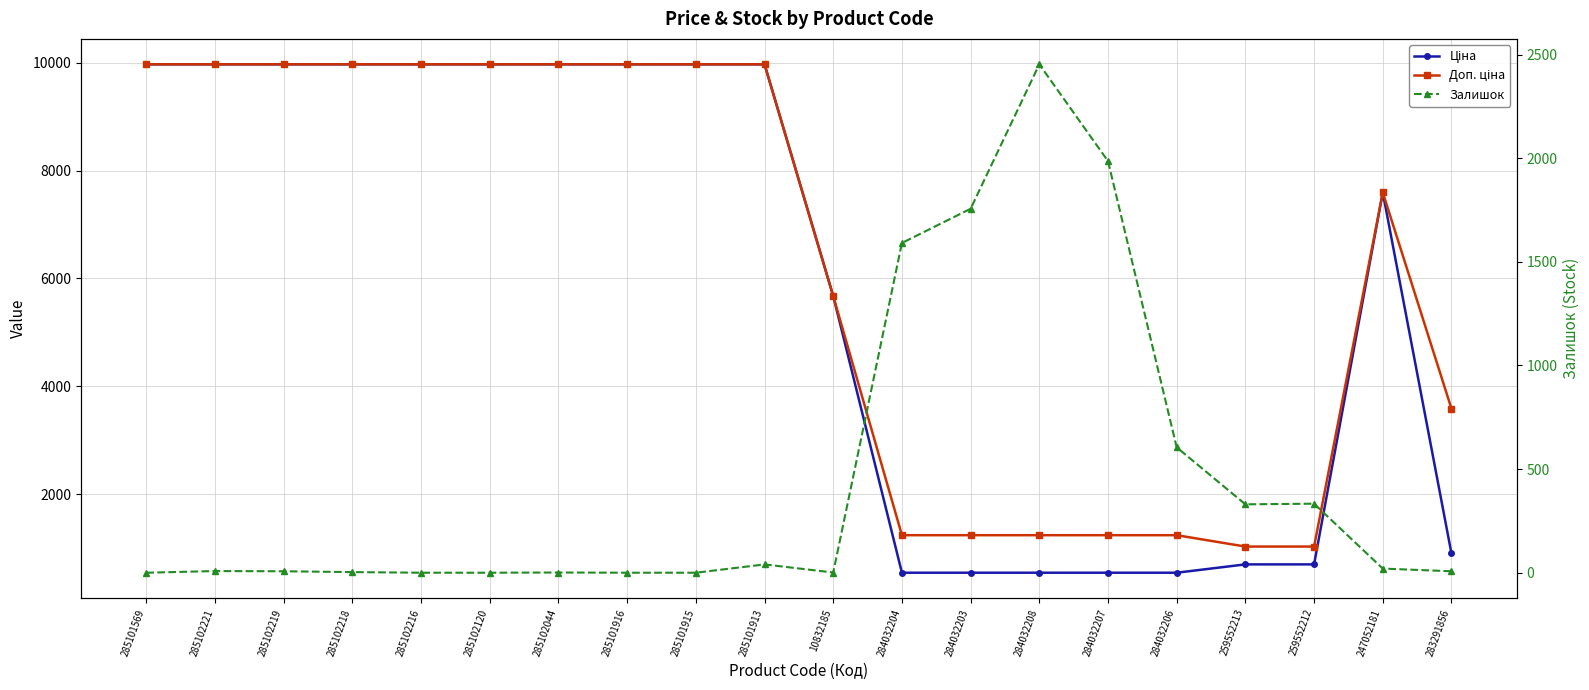

In Ціна, how many points are higher than both neighbors (excluding endpoints)?

1